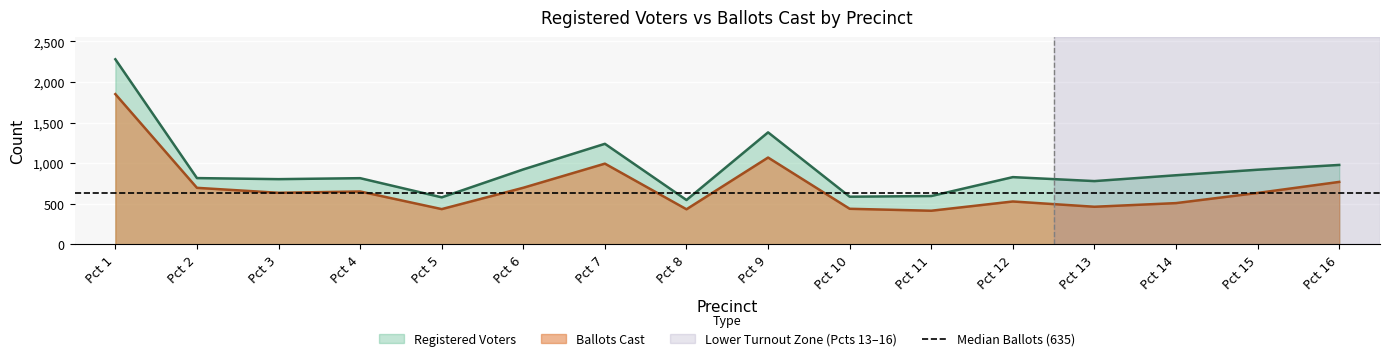

The value of Registered Voters at Pct 8 is 547. True or false?

True